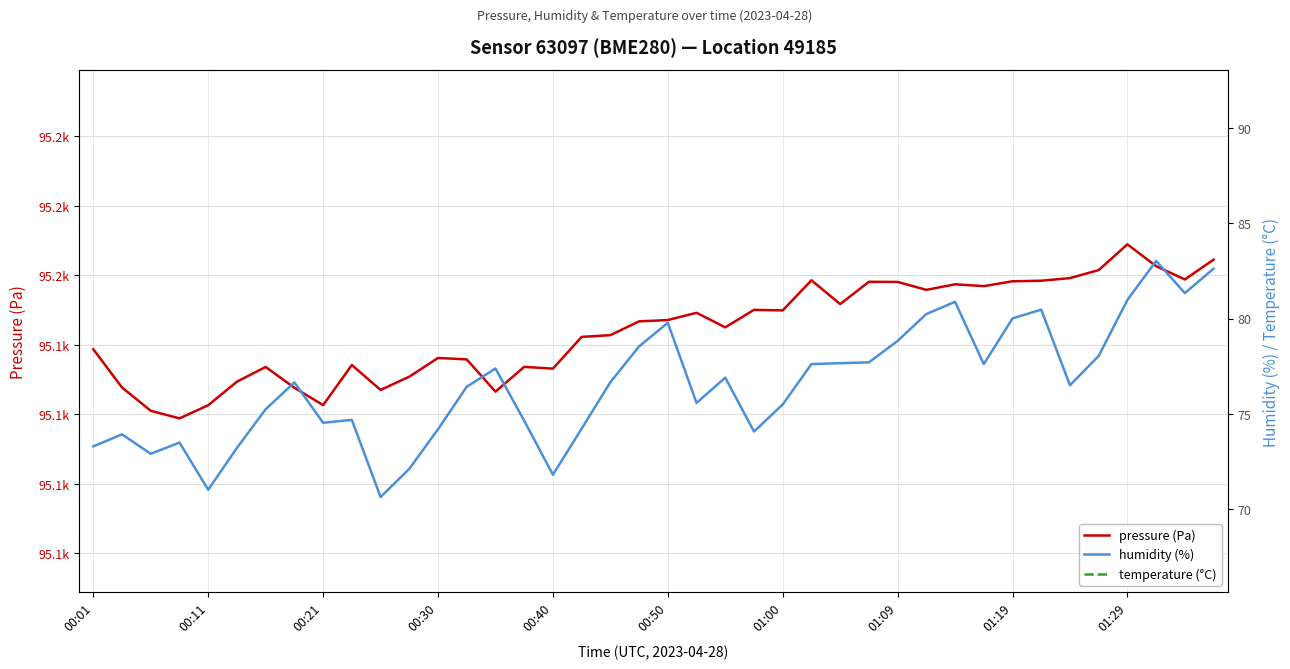

Where is the first local minimum for temperature (°C)?

00:11